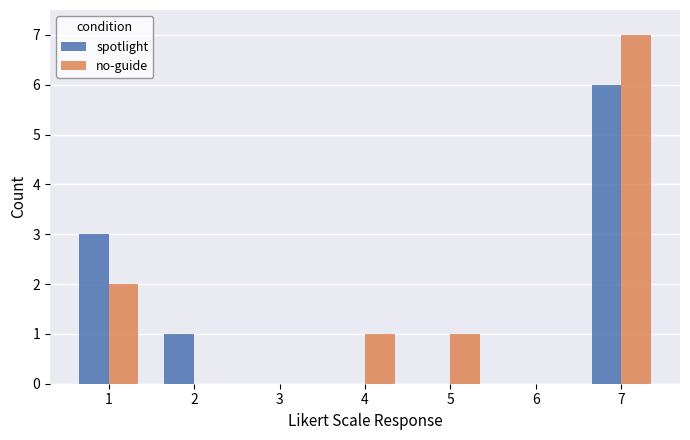

What is the approximate value of no-guide at 7?

7